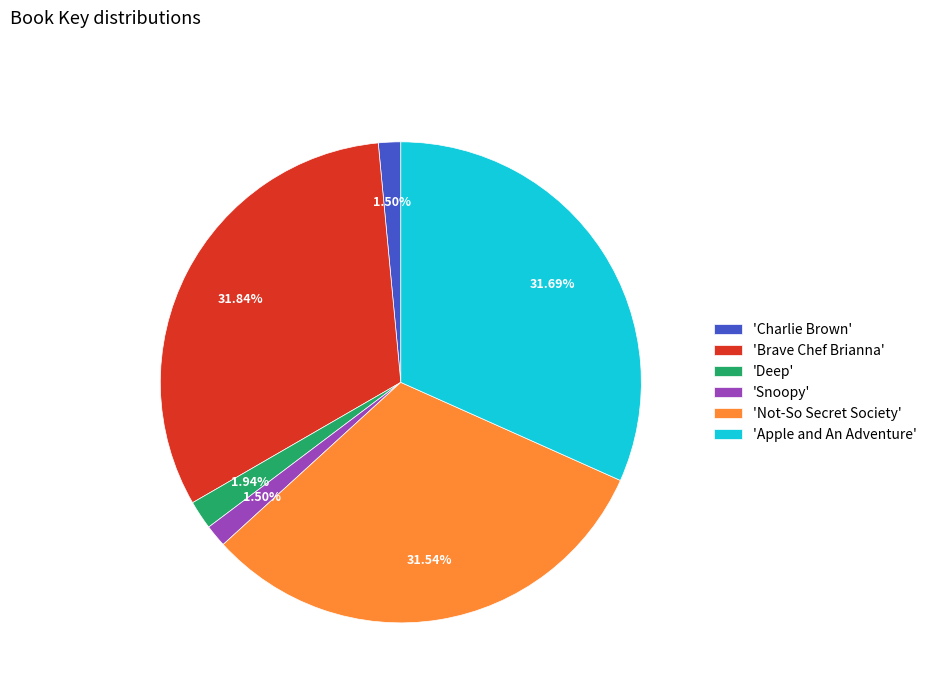

Is the sum of 'Snoopy' and 'Deep' greater than half?

No